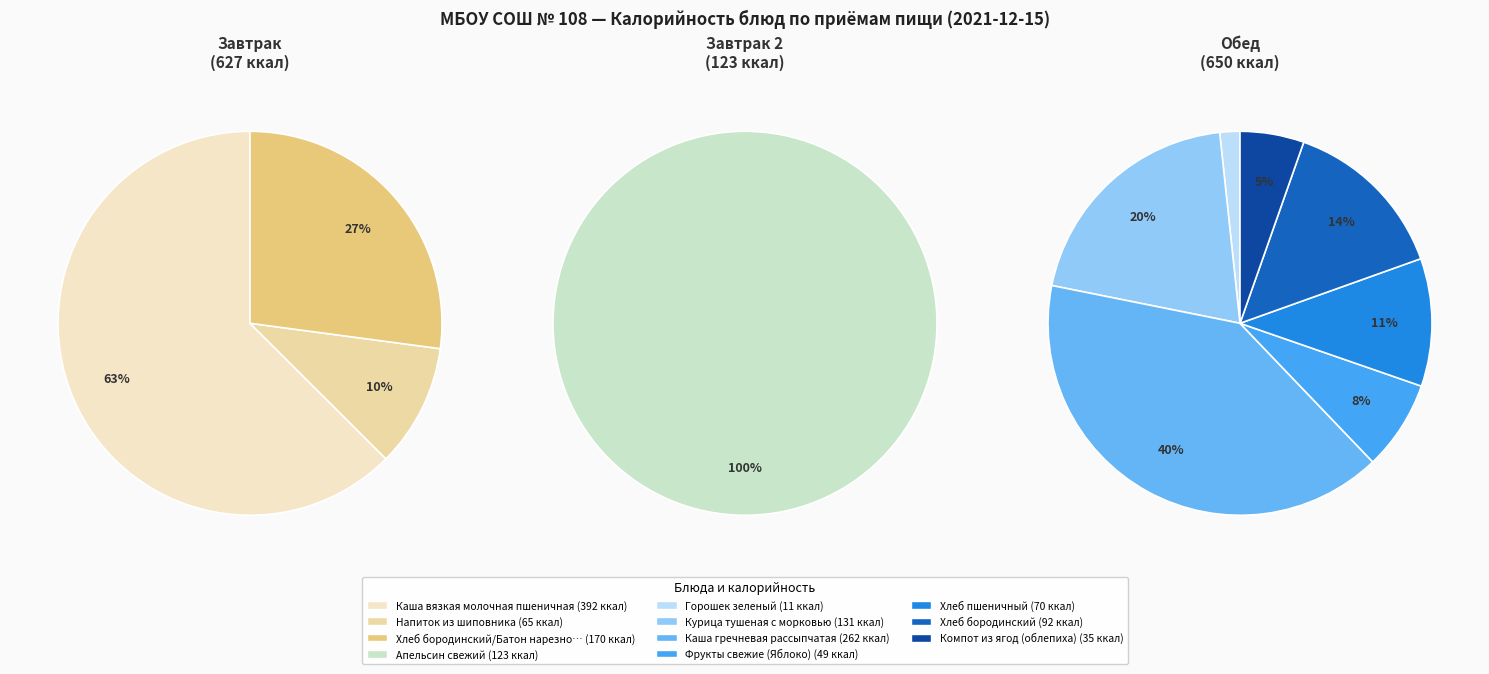

What is the change in value from Хлеб бородинский/Батон нарезной to Каша гречневая рассыпчатая?

+92